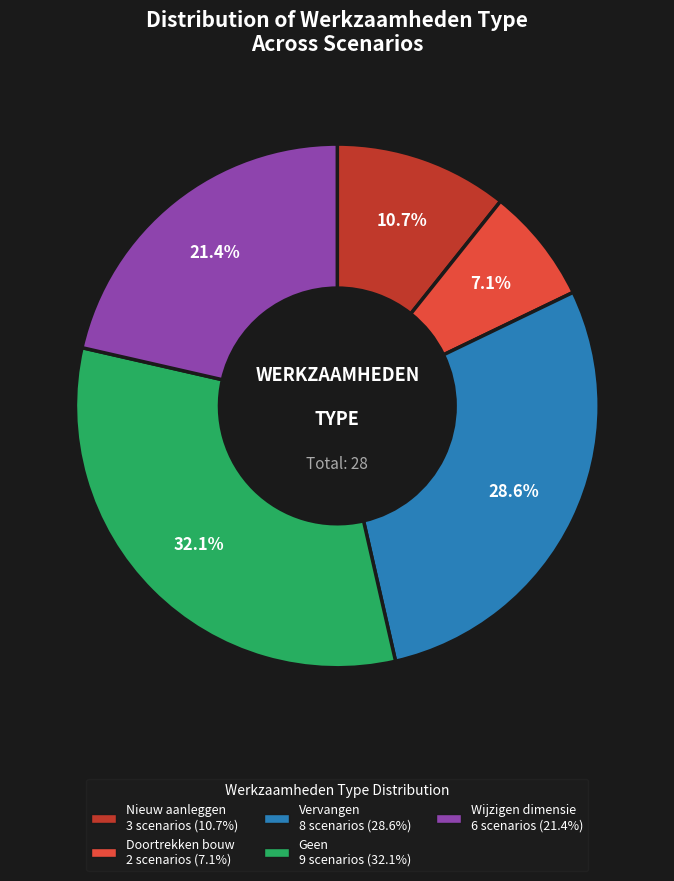

Is there a majority slice in this chart?

No